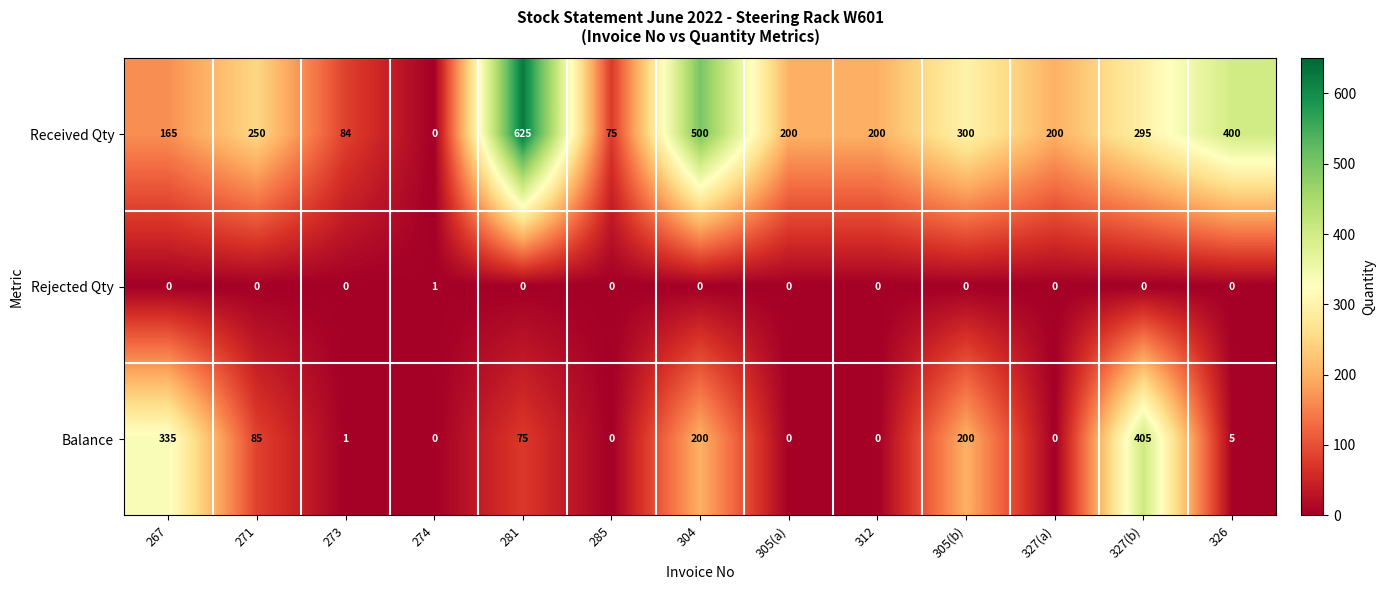

How many positive values does the Received Qty series have?

12